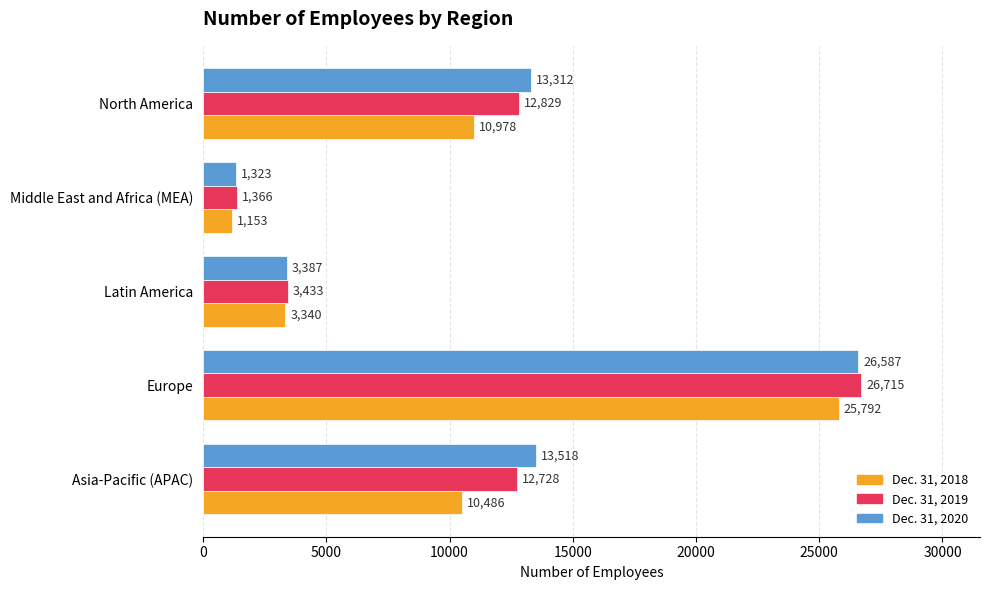

At how many categories does at least one series exceed 6803?

3